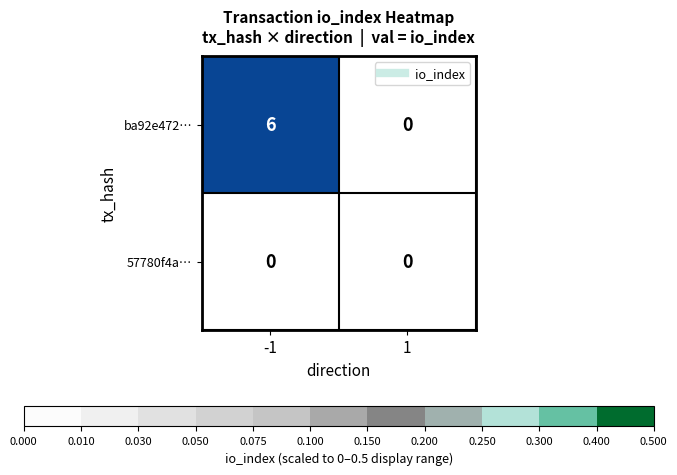

At which category is the sum across all series the highest?

-1